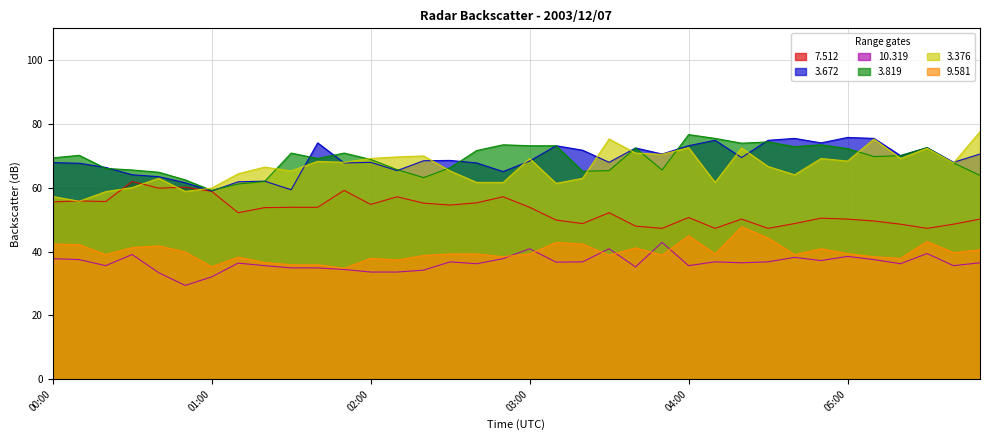

What is the lowest value of the   3.672 series?

59.0